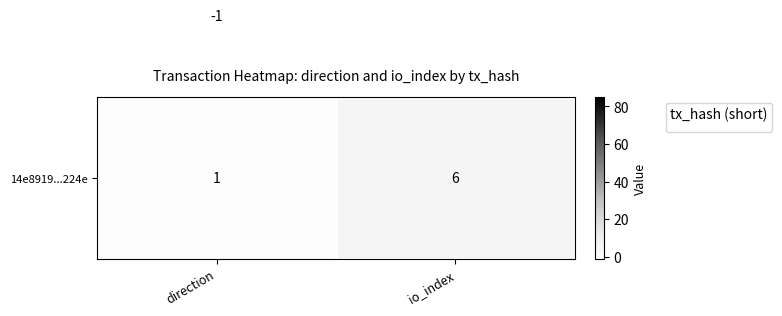

What is the spread (max minus min) of values at io_index?

79